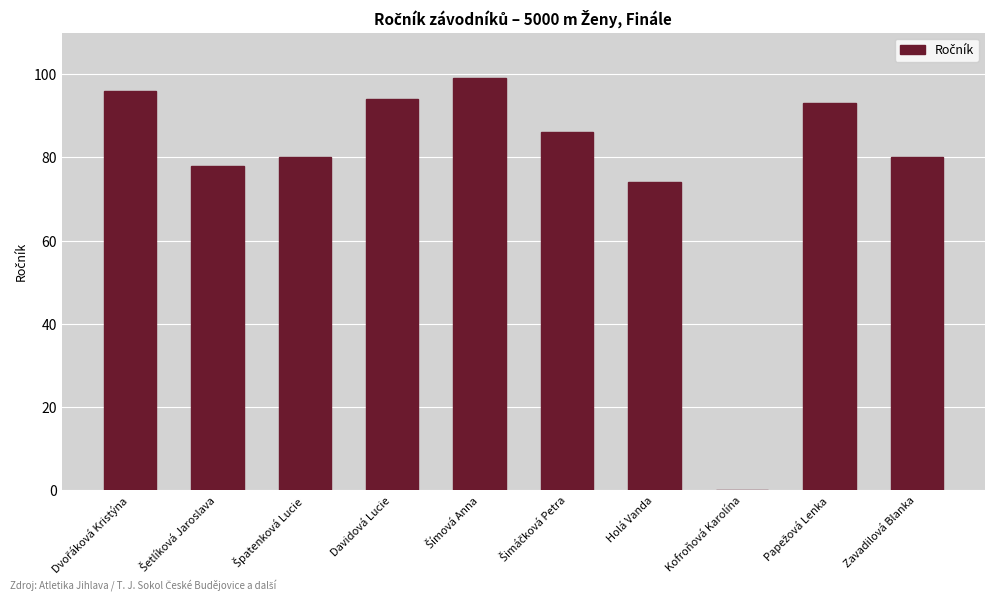

How many categories are shown in the chart?

10